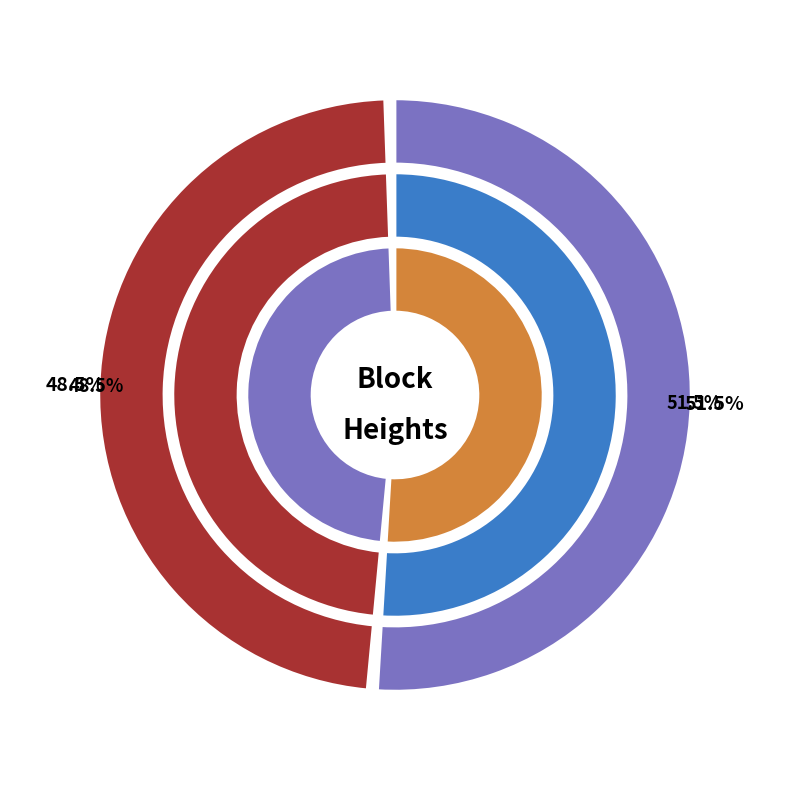

Which category has the biggest portion of the pie?

702178